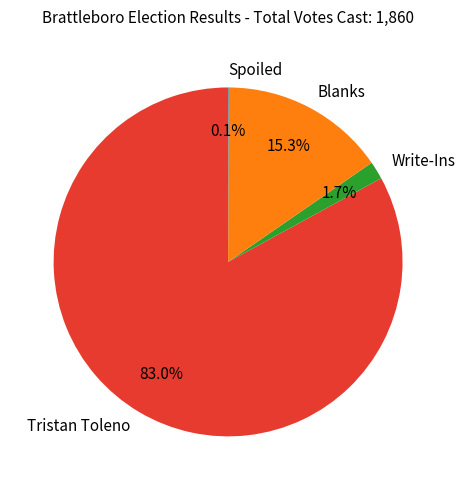

Combined, what portion of the pie is Tristan Toleno and Write-Ins?

84.6%